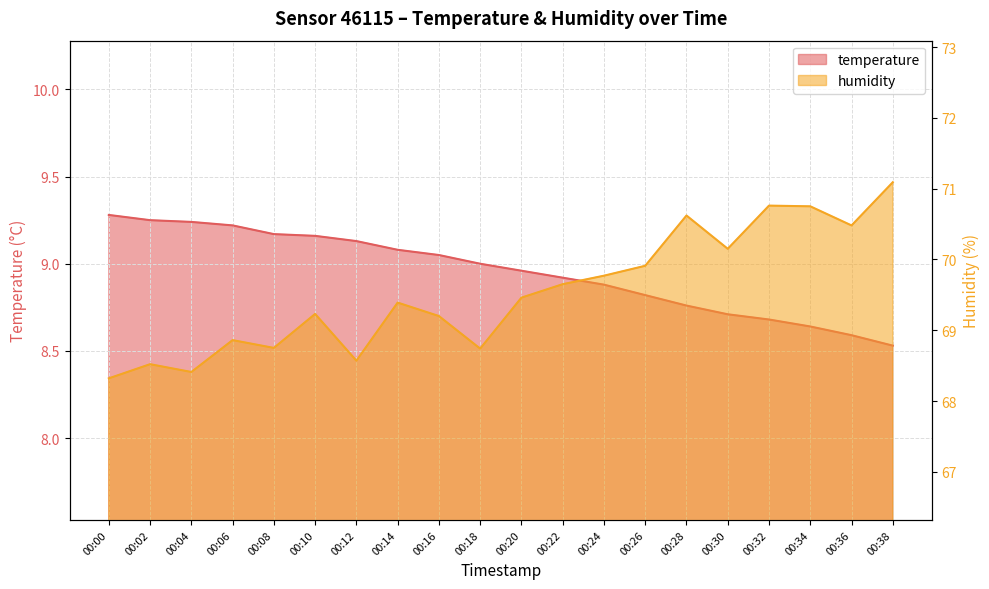

Reading left to right, extract all data points from this chart.

temperature: 9.3	9.2	9.2	9.2	9.2	9.2	9.1	9.1	9.1	9.0	9.0	8.9	8.9	8.8	8.8	8.7	8.7	8.6	8.6	8.5
humidity: 68.3	68.5	68.4	68.9	68.8	69.2	68.6	69.4	69.2	68.7	69.5	69.7	69.8	69.9	70.6	70.2	70.8	70.8	70.5	71.1